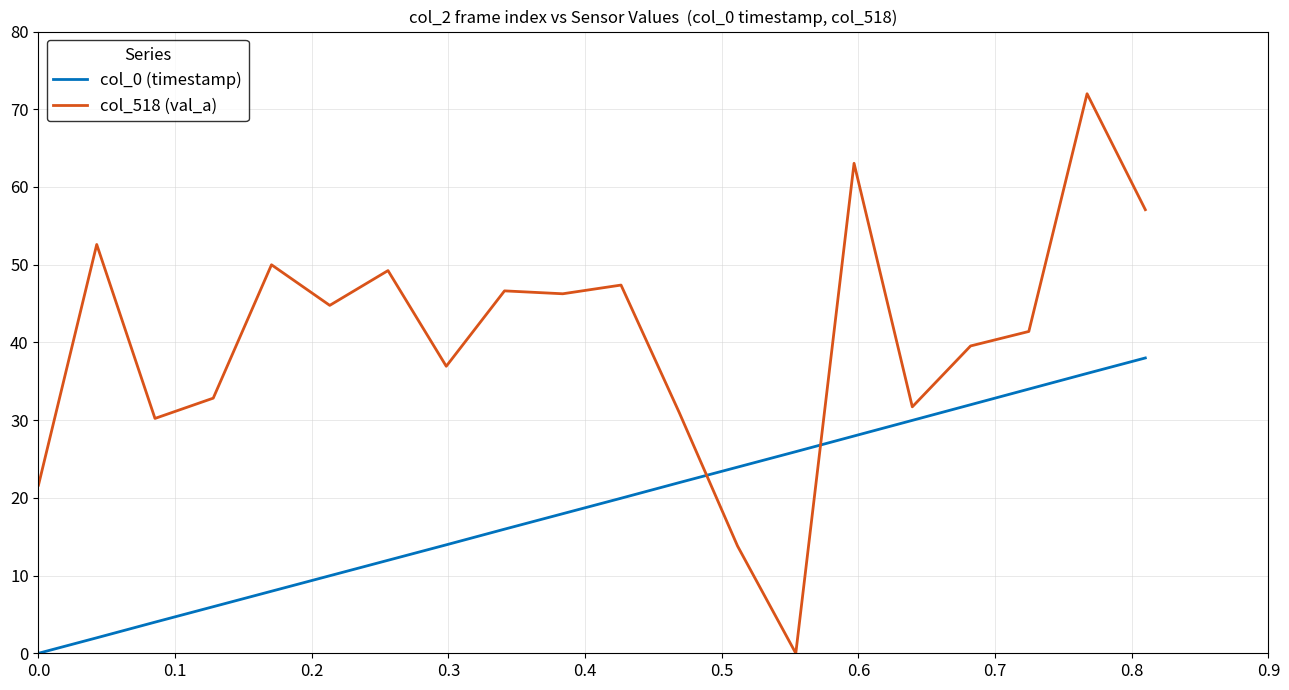

Which series has the largest total across all categories?

col_518 (val_a)